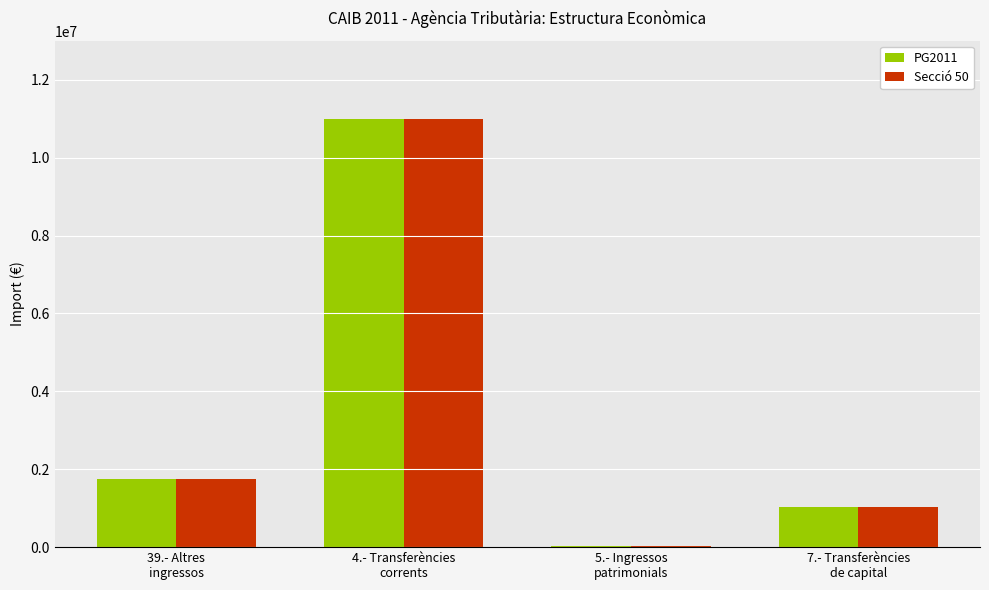

What is the label of the 3rd bar from the left?

5.- Ingressos
patrimonials